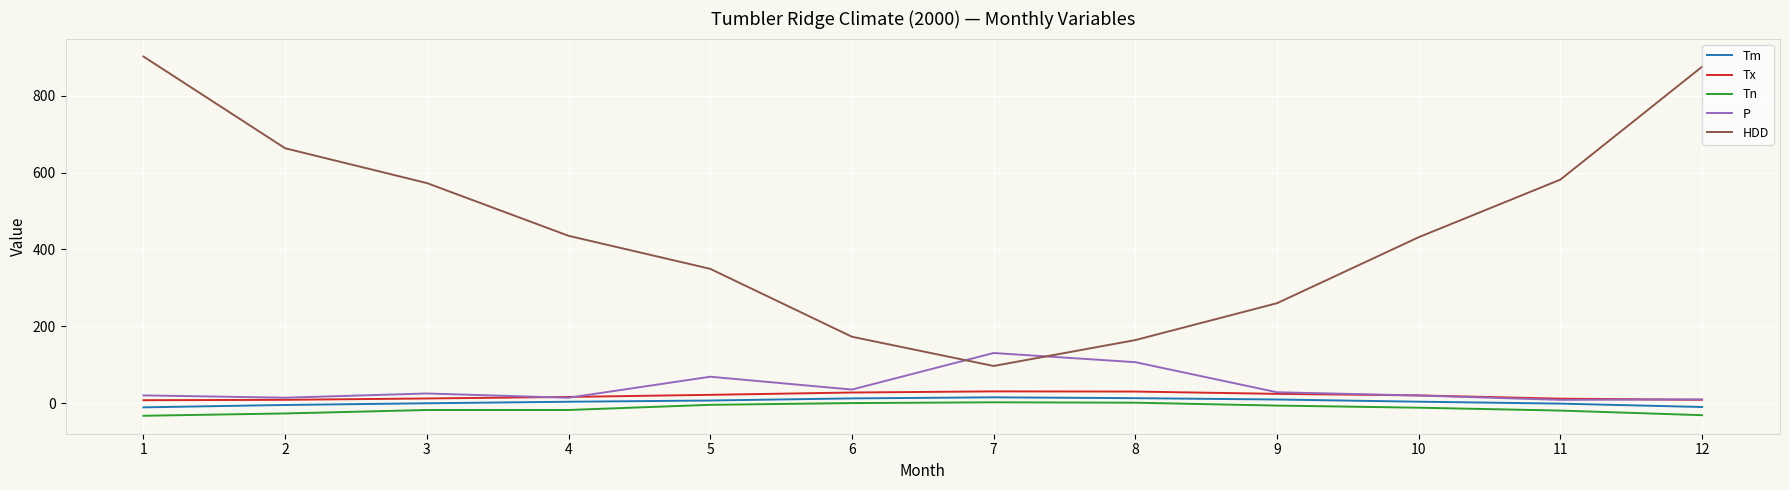

True or false: Tx and HDD cross at least once.

False